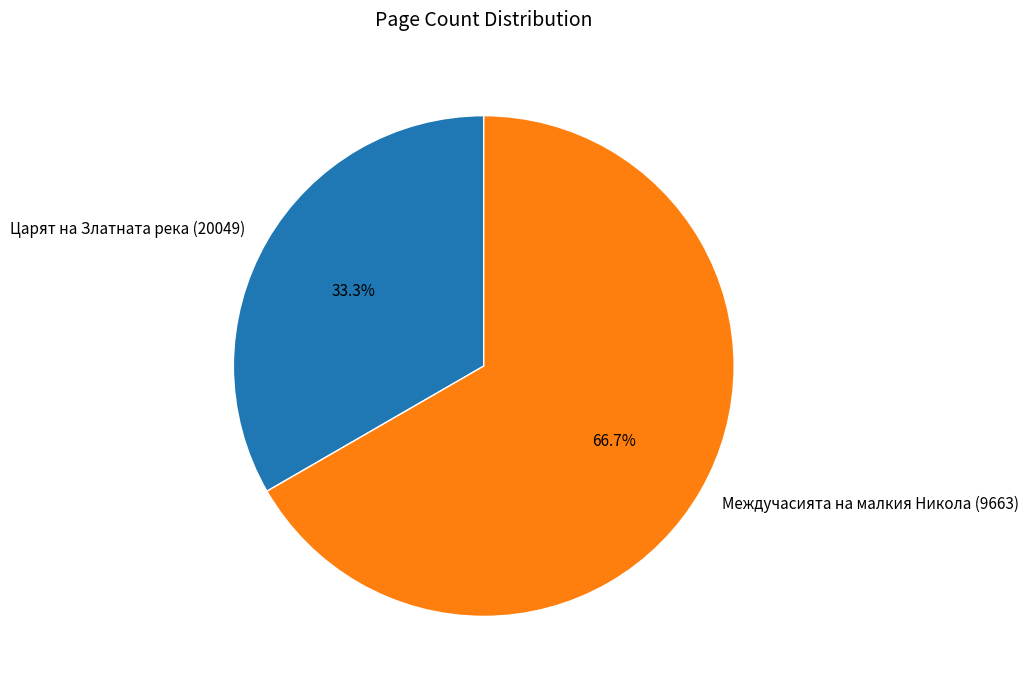

How many slices are in this pie chart?

2